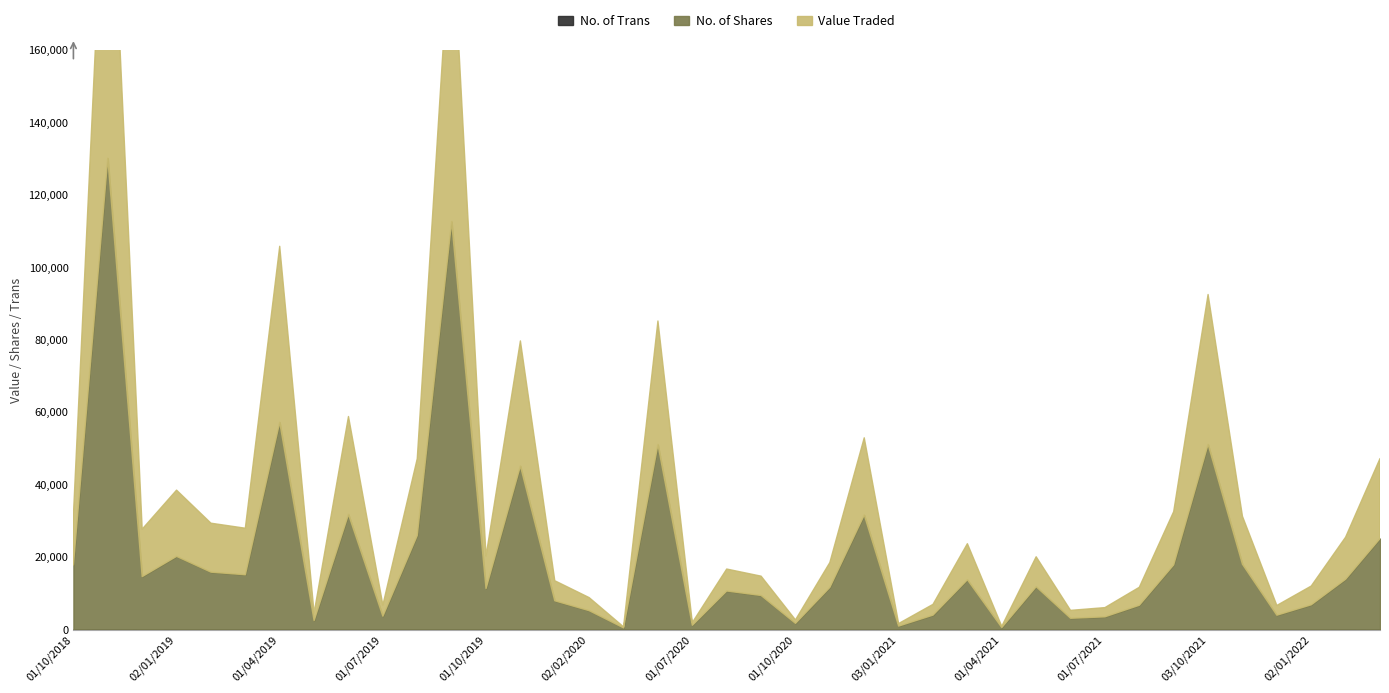

What position from the right is 01/10/2018?

39